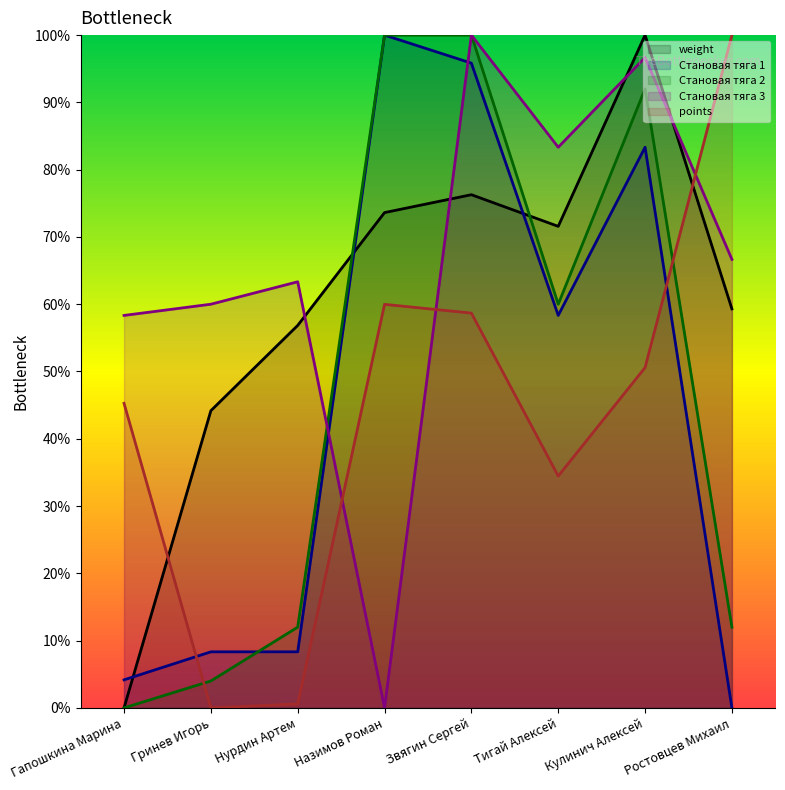

Which series has the widest spread of values?

Становая тяга 3